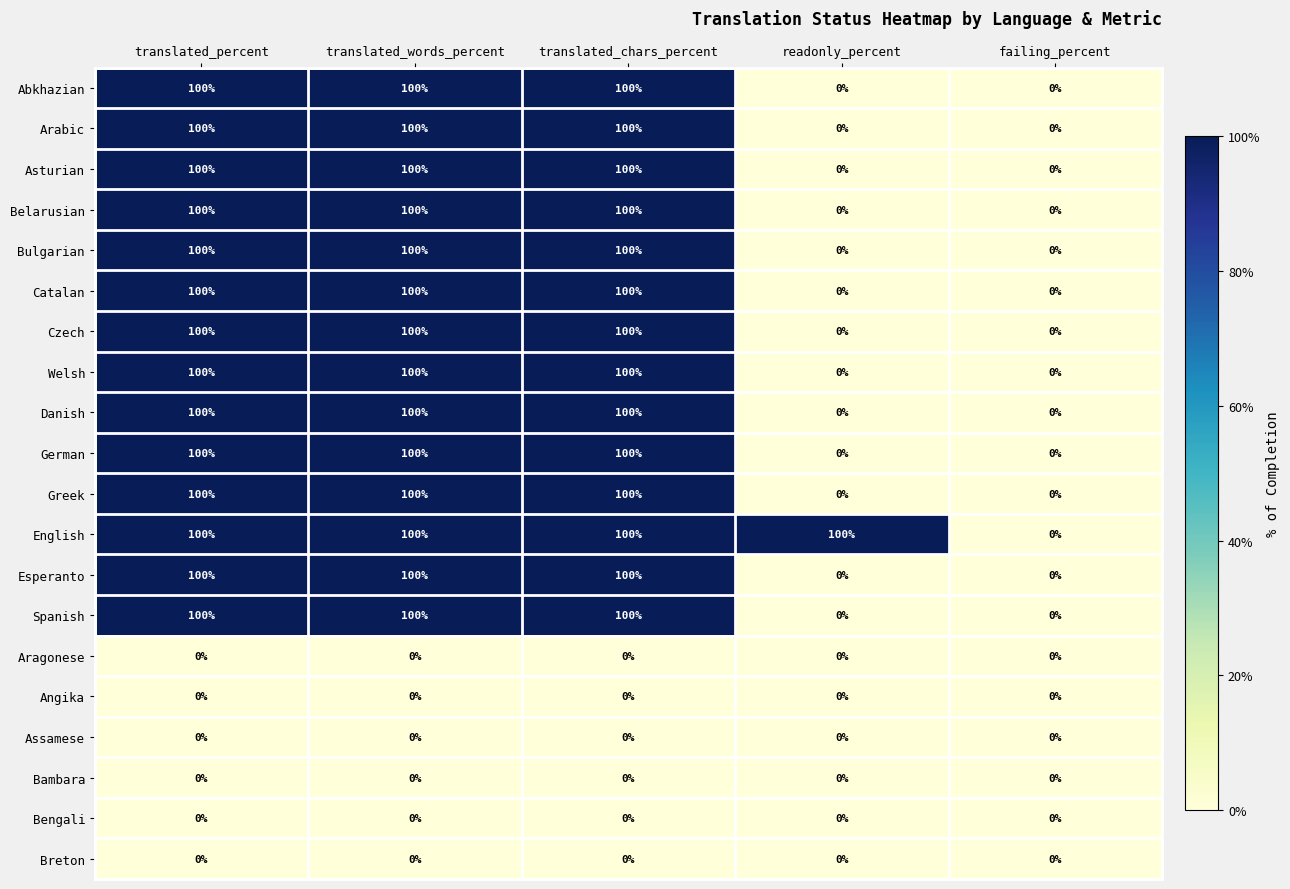

The Greek series shows 64 at translated_chars_percent. True or false?

False